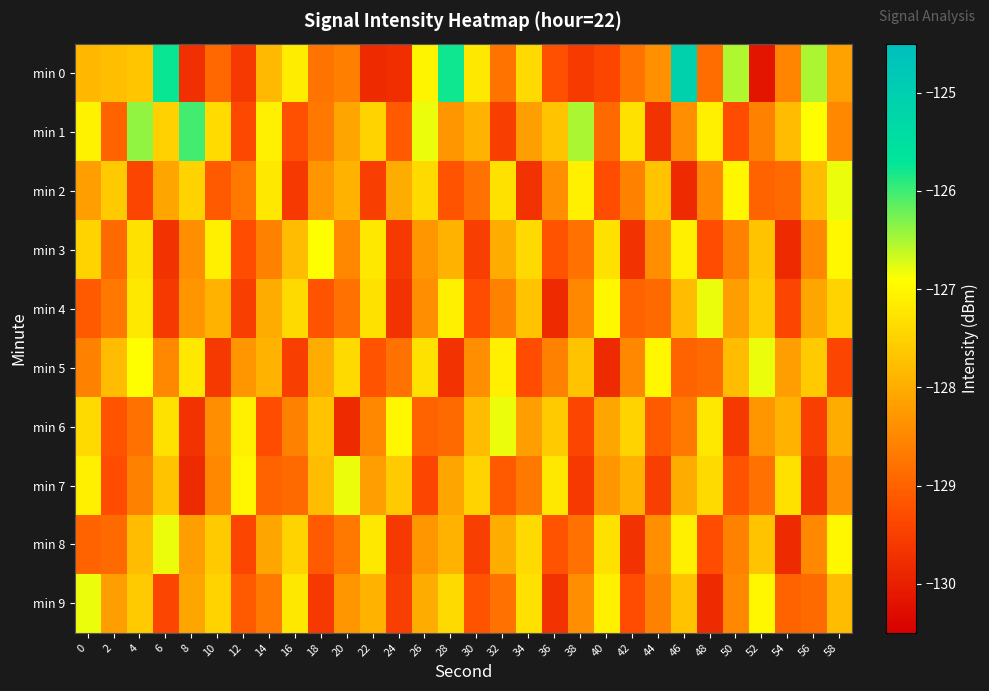

Reading right to left, transcribe all the data shown in this chart.

min 0: 58=-128.1	56=-126.5	54=-128.5	52=-130.2	50=-126.5	48=-128.9	46=-125.1	44=-128.4	42=-128.8	40=-129.4	38=-129.6	36=-129.3	34=-127.4	32=-128.8	30=-127.2	28=-125.8	26=-127.1	24=-129.8	22=-129.8	20=-128.6	18=-128.8	16=-127.1	14=-127.8	12=-129.6	10=-128.9	8=-129.7	6=-125.7	4=-127.7	2=-127.8	0=-127.9
min 1: 58=-128.5	56=-126.9	54=-127.8	52=-128.6	50=-129.3	48=-127.1	46=-128.4	44=-129.7	42=-127.3	40=-128.9	38=-126.5	36=-127.7	34=-128.2	32=-129.5	30=-127.9	28=-128.3	26=-126.8	24=-129.1	22=-127.5	20=-128.1	18=-128.7	16=-129.2	14=-127.1	12=-129.4	10=-127.4	8=-126.0	6=-127.5	4=-126.4	2=-129.0	0=-127.1
min 2: 58=-126.8	56=-127.8	54=-128.9	52=-129.0	50=-127.0	48=-128.5	46=-129.8	44=-127.7	42=-128.6	40=-129.3	38=-127.1	36=-128.4	34=-129.7	32=-127.3	30=-128.8	28=-129.2	26=-127.4	24=-128.0	22=-129.5	20=-127.9	18=-128.3	16=-129.6	14=-127.2	12=-128.7	10=-129.1	8=-127.5	6=-128.1	4=-129.4	2=-127.6	0=-128.2
min 3: 58=-127.0	56=-128.5	54=-129.8	52=-127.7	50=-128.6	48=-129.3	46=-127.1	44=-128.4	42=-129.7	40=-127.3	38=-128.8	36=-129.2	34=-127.4	32=-128.0	30=-129.5	28=-127.9	26=-128.3	24=-129.6	22=-127.2	20=-128.5	18=-126.9	16=-127.8	14=-128.6	12=-129.3	10=-127.1	8=-128.4	6=-129.7	4=-127.3	2=-128.9	0=-127.5
min 4: 58=-127.5	56=-128.1	54=-129.4	52=-127.6	50=-128.2	48=-126.8	46=-127.8	44=-128.9	42=-129.0	40=-127.0	38=-128.5	36=-129.8	34=-127.7	32=-128.6	30=-129.3	28=-127.1	26=-128.4	24=-129.7	22=-127.3	20=-128.8	18=-129.2	16=-127.4	14=-128.0	12=-129.5	10=-127.9	8=-128.3	6=-129.6	4=-127.2	2=-128.7	0=-129.1
min 5: 58=-129.4	56=-127.6	54=-128.2	52=-126.8	50=-127.8	48=-128.9	46=-129.0	44=-127.0	42=-128.5	40=-129.8	38=-127.7	36=-128.6	34=-129.3	32=-127.1	30=-128.4	28=-129.7	26=-127.3	24=-128.8	22=-129.2	20=-127.4	18=-128.0	16=-129.5	14=-127.9	12=-128.3	10=-129.6	8=-127.2	6=-128.5	4=-126.9	2=-127.8	0=-128.6
min 6: 58=-128.0	56=-129.5	54=-127.9	52=-128.3	50=-129.6	48=-127.2	46=-128.7	44=-129.1	42=-127.5	40=-128.1	38=-129.4	36=-127.6	34=-128.2	32=-126.8	30=-127.8	28=-128.9	26=-129.0	24=-127.0	22=-128.5	20=-129.8	18=-127.7	16=-128.6	14=-129.3	12=-127.1	10=-128.4	8=-129.7	6=-127.3	4=-128.8	2=-129.2	0=-127.4
min 7: 58=-128.4	56=-129.7	54=-127.3	52=-128.8	50=-129.2	48=-127.4	46=-128.0	44=-129.5	42=-127.9	40=-128.3	38=-129.6	36=-127.2	34=-128.7	32=-129.1	30=-127.5	28=-128.1	26=-129.4	24=-127.6	22=-128.2	20=-126.8	18=-127.8	16=-128.9	14=-129.0	12=-127.0	10=-128.5	8=-129.8	6=-127.7	4=-128.6	2=-129.3	0=-127.1
min 8: 58=-127.0	56=-128.5	54=-129.8	52=-127.7	50=-128.6	48=-129.3	46=-127.1	44=-128.4	42=-129.7	40=-127.3	38=-128.8	36=-129.2	34=-127.4	32=-128.0	30=-129.5	28=-127.9	26=-128.3	24=-129.6	22=-127.2	20=-128.7	18=-129.1	16=-127.5	14=-128.1	12=-129.4	10=-127.6	8=-128.2	6=-126.8	4=-127.8	2=-128.9	0=-129.0
min 9: 58=-127.8	56=-128.9	54=-129.0	52=-127.0	50=-128.5	48=-129.8	46=-127.7	44=-128.6	42=-129.3	40=-127.1	38=-128.4	36=-129.7	34=-127.3	32=-128.8	30=-129.2	28=-127.4	26=-128.0	24=-129.5	22=-127.9	20=-128.3	18=-129.6	16=-127.2	14=-128.7	12=-129.1	10=-127.5	8=-128.1	6=-129.4	4=-127.6	2=-128.2	0=-126.8